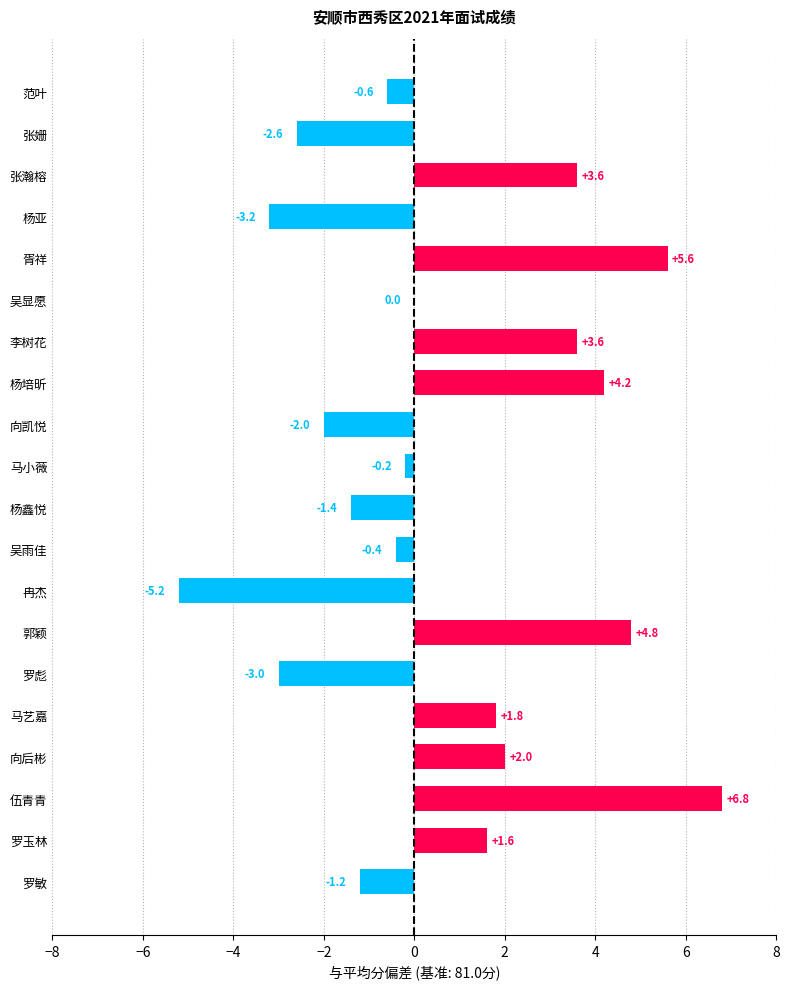

Count the number of data series in this chart.

1